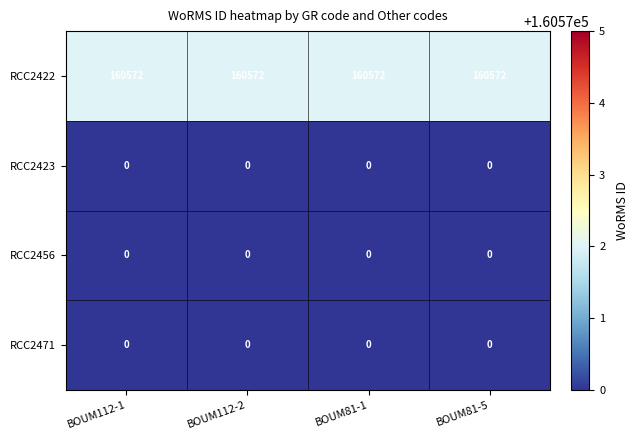

What is the approximate value of RCC2422 at BOUM81-5?

160572